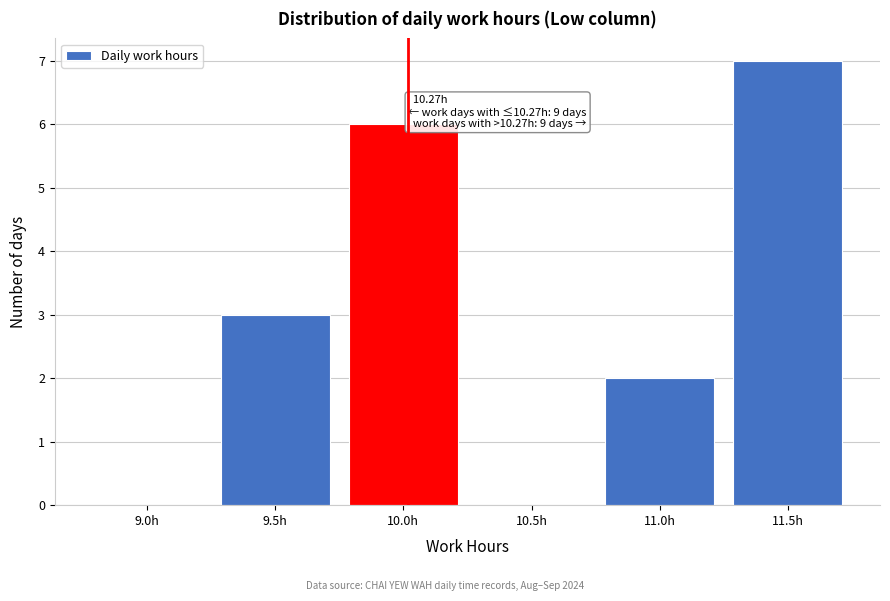

Reading left to right, list all the values displayed in this chart.

9.0h=0	9.5h=3	10.0h=6	10.5h=0	11.0h=2	11.5h=7